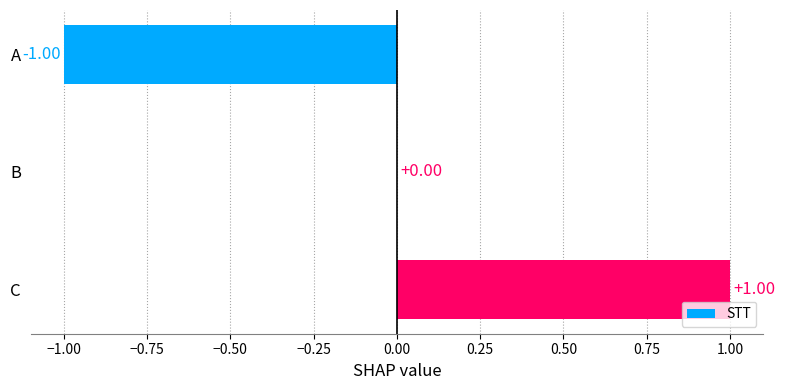

At which category does the chart reach its peak across all series?

C